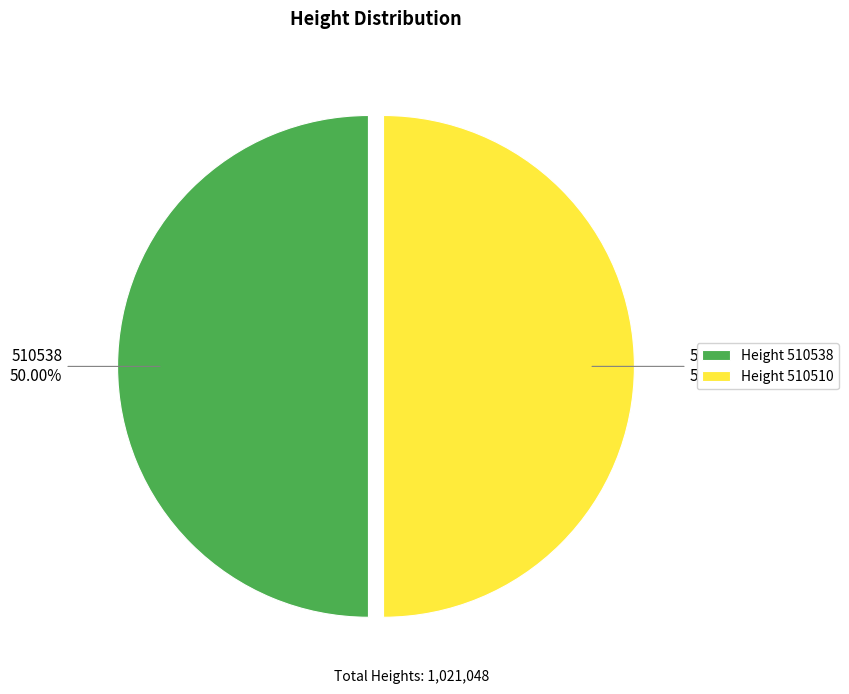

Approximately how many times larger is the value at Height 510538 compared to Height 510510?

1.0